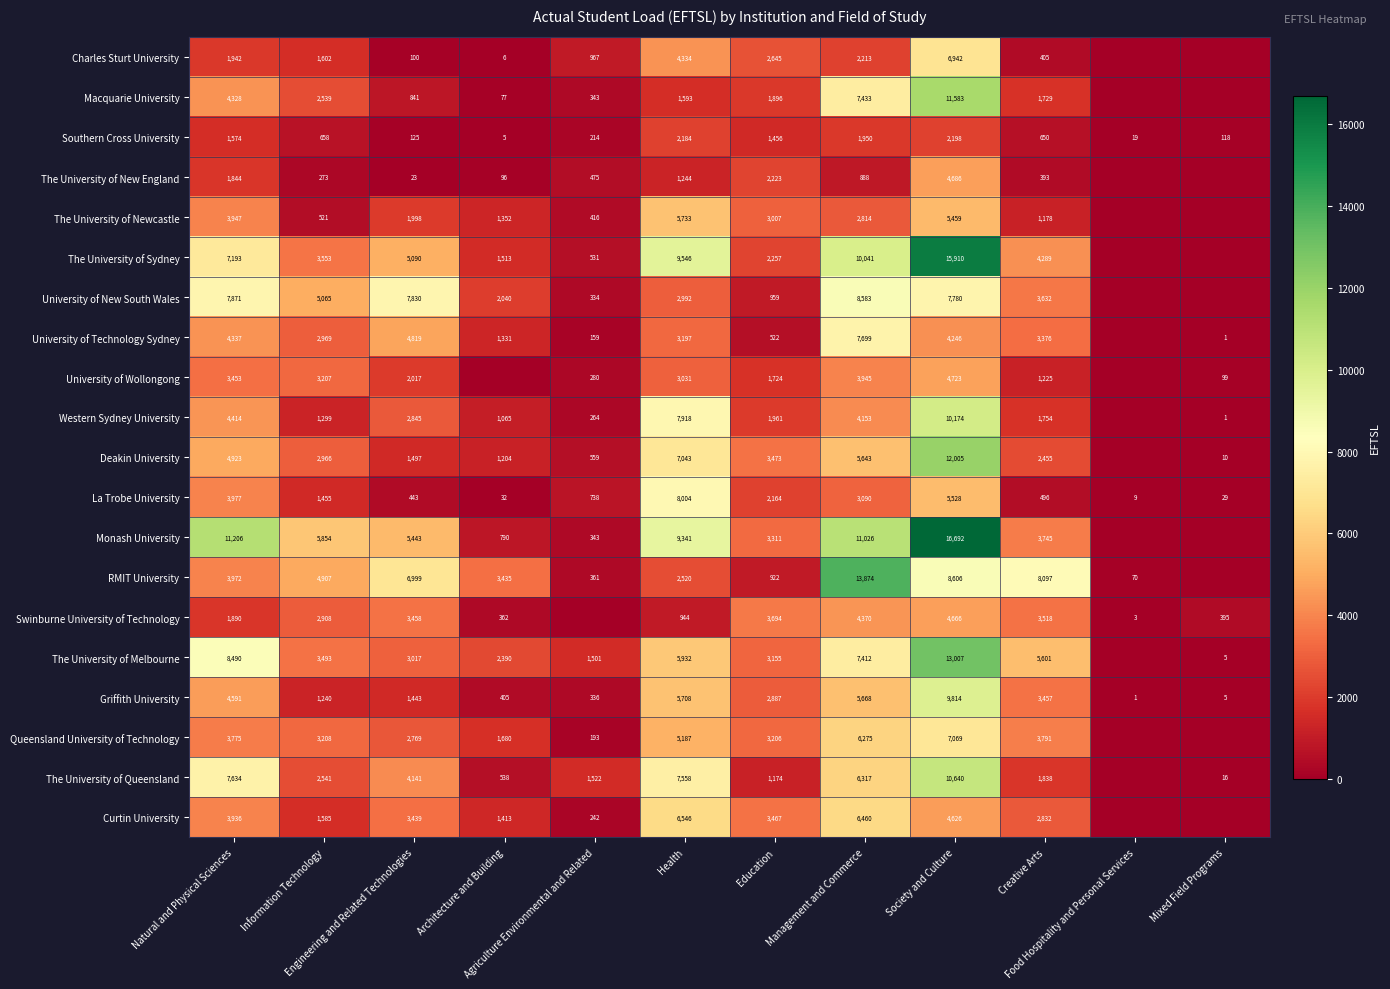

Between Health and Natural and Physical Sciences, which is larger?

Health